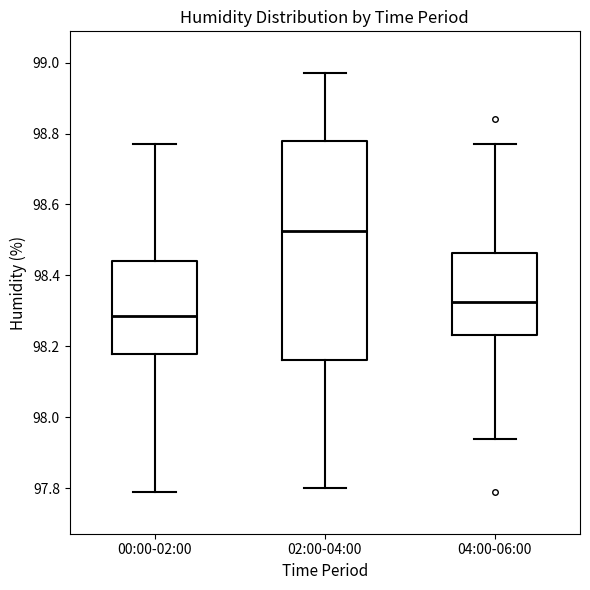

Where is the lower edge of the box for 00:00-02:00 on the y-axis? The values are not printed on the chart, so give them approximately, as read against the axis.

98.18